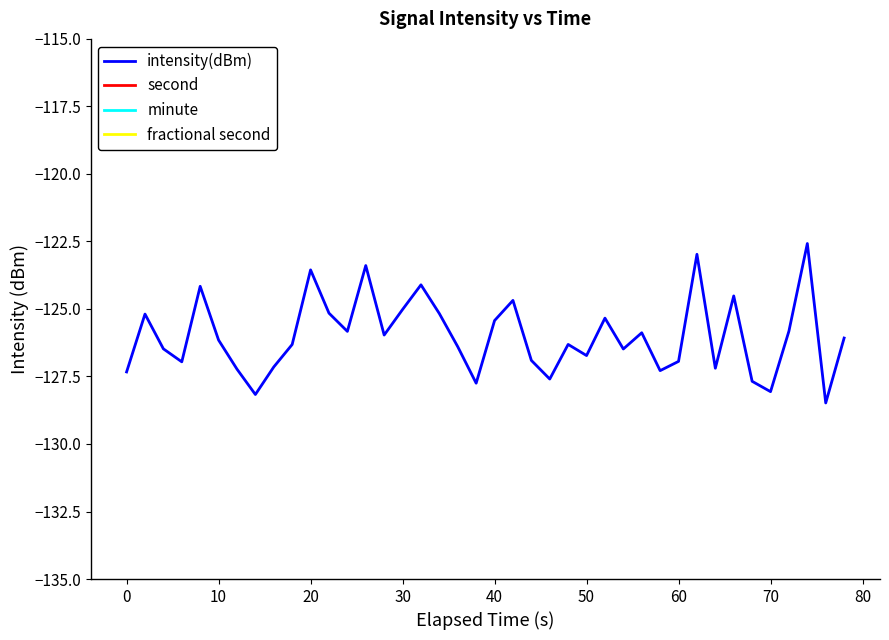

What is the highest value of the intensity(dBm) series?

-122.6